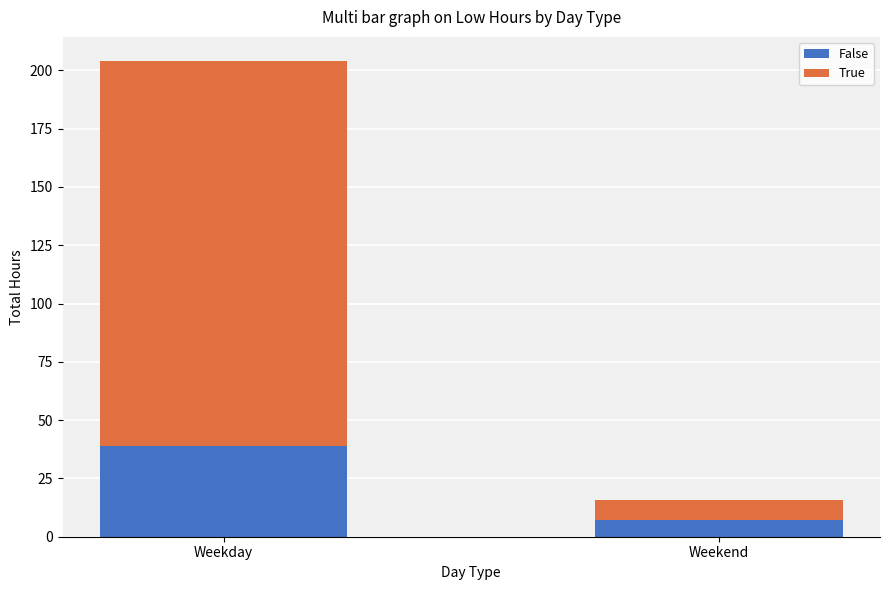

List the labels in order of False value, smallest first.

Weekend, Weekday